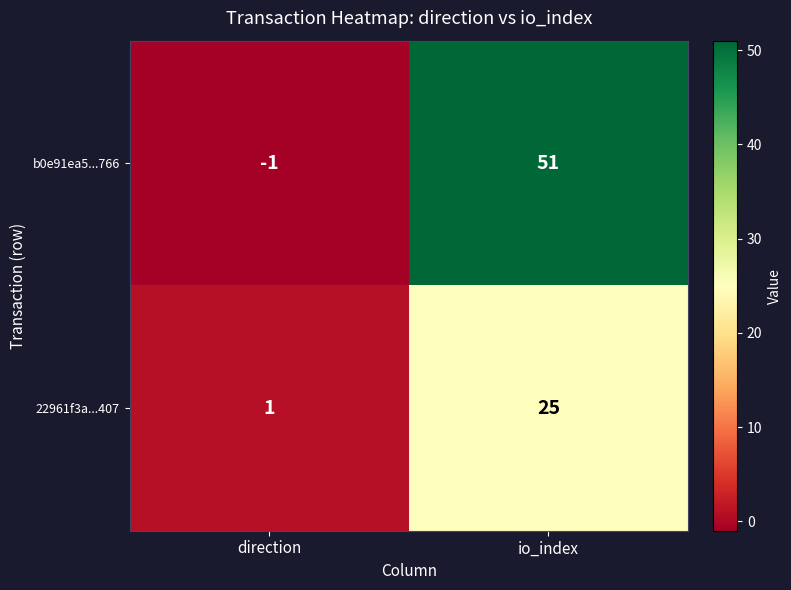

The value of b0e91ea5...766 at direction is -2. True or false?

False